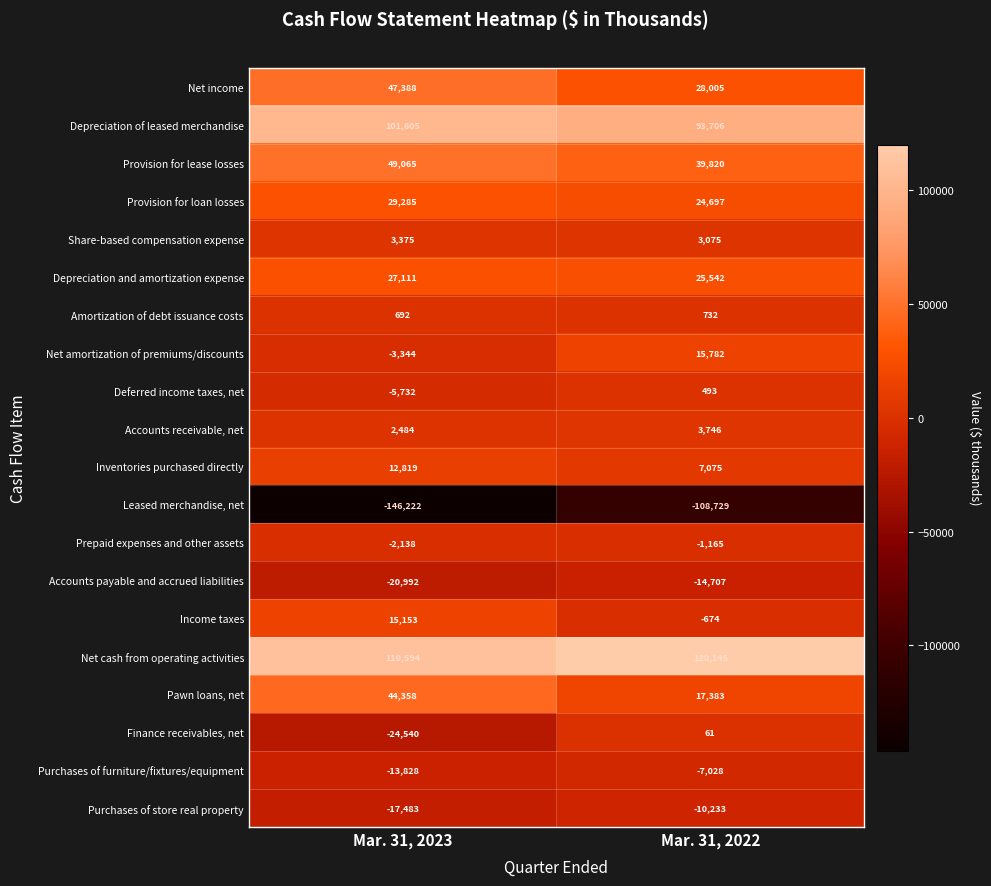

Between Mar. 31, 2023 and Mar. 31, 2022, which series saw the biggest shift?

Leased merchandise, net